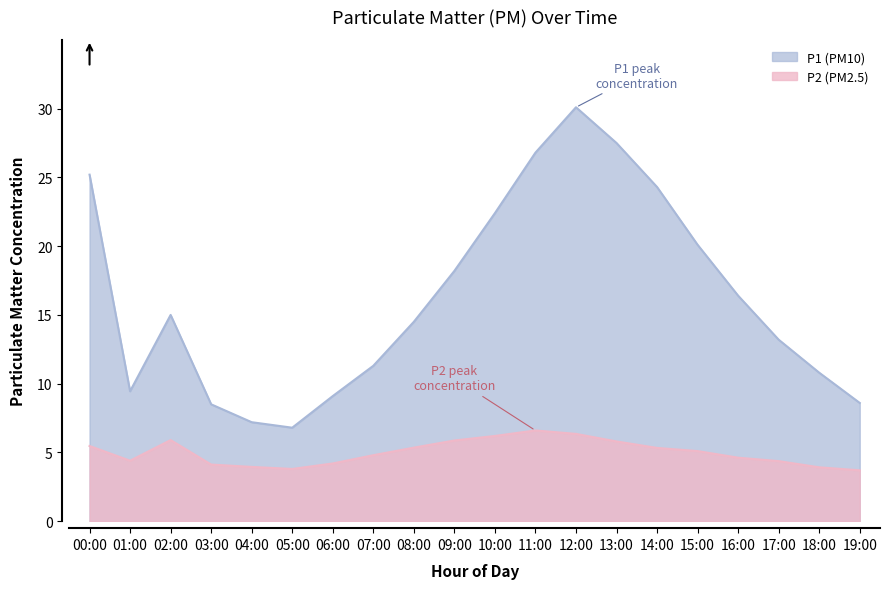

Which series has the largest range (max minus min)?

P1 (PM10)